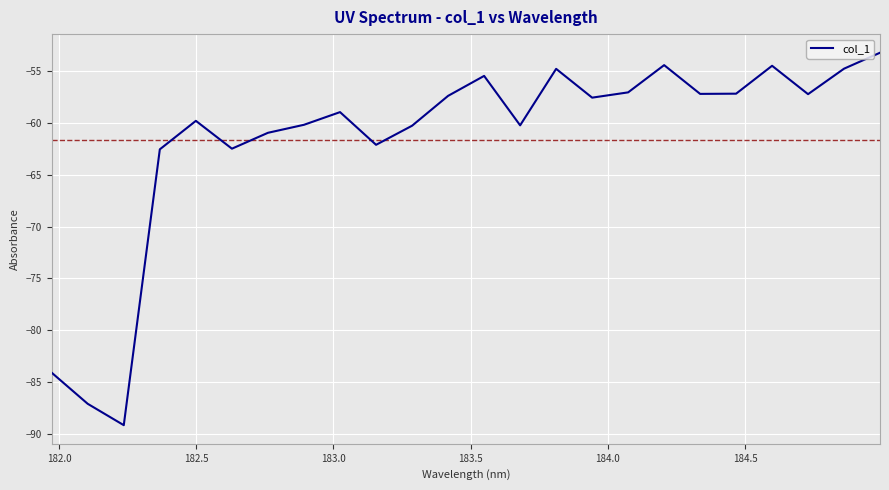

What is the maximum value shown in the chart?

-53.2